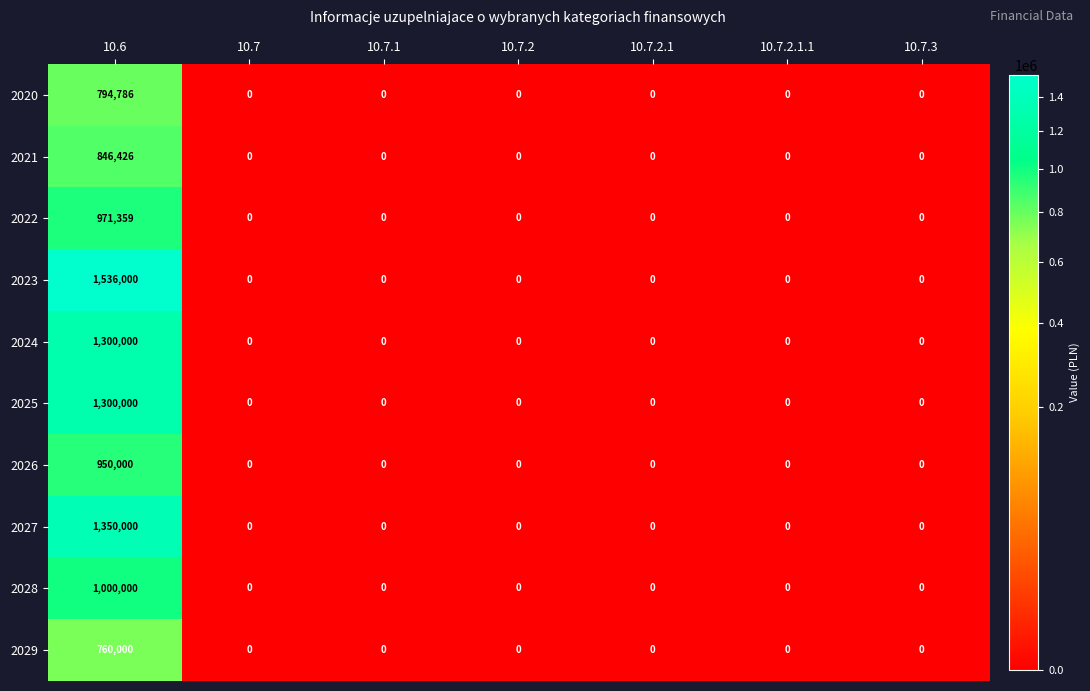

How many values in 2026 are above zero?

1